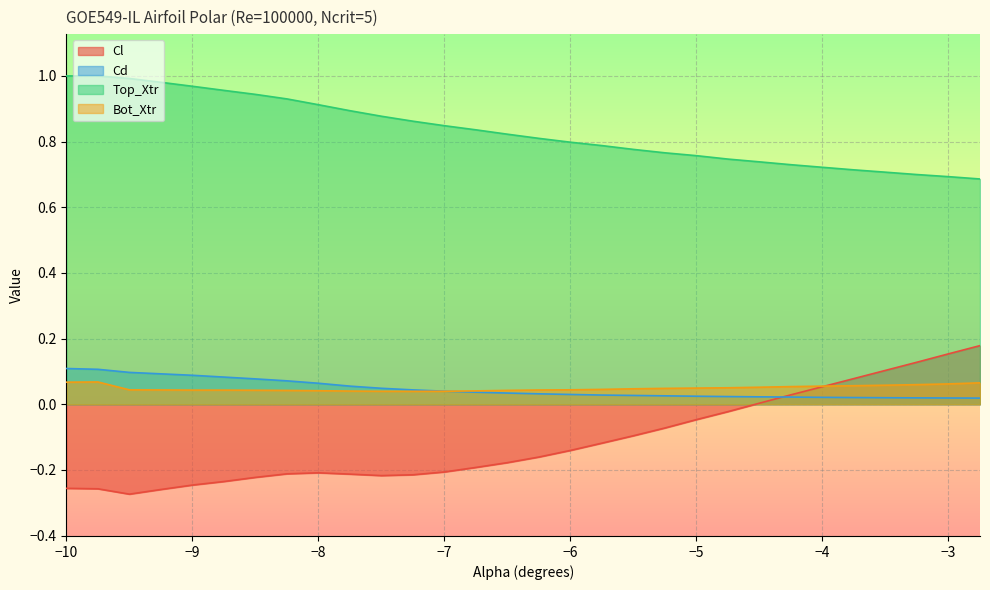

What is the value of the Top_Xtr point at the 2nd from the left?

1.0